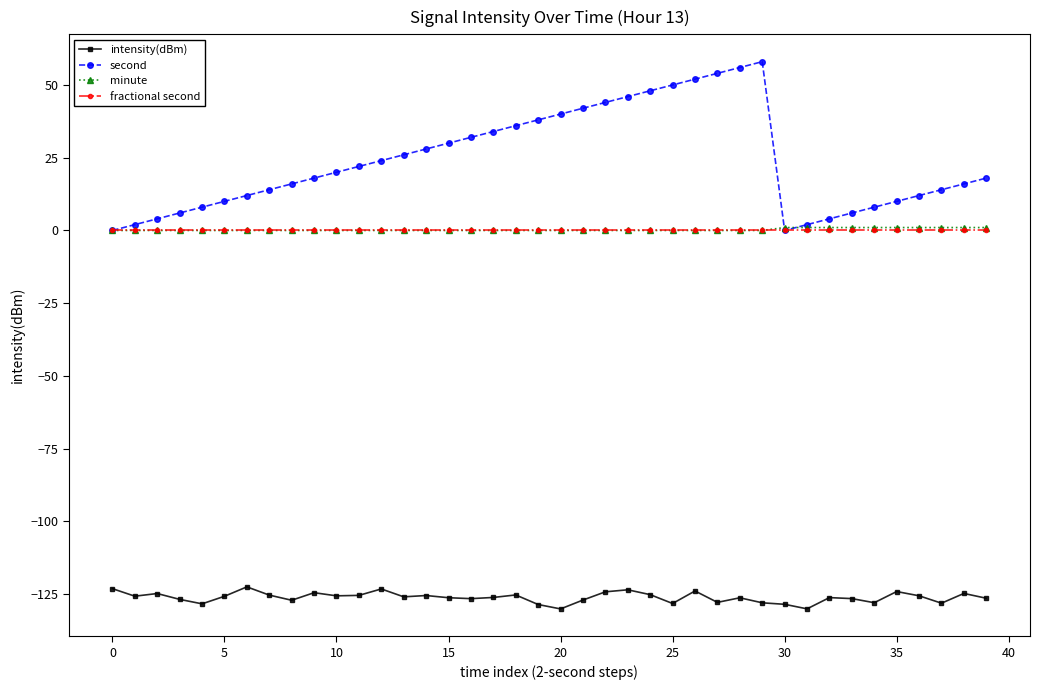

True or false: intensity(dBm) and fractional second intersect in this chart.

False